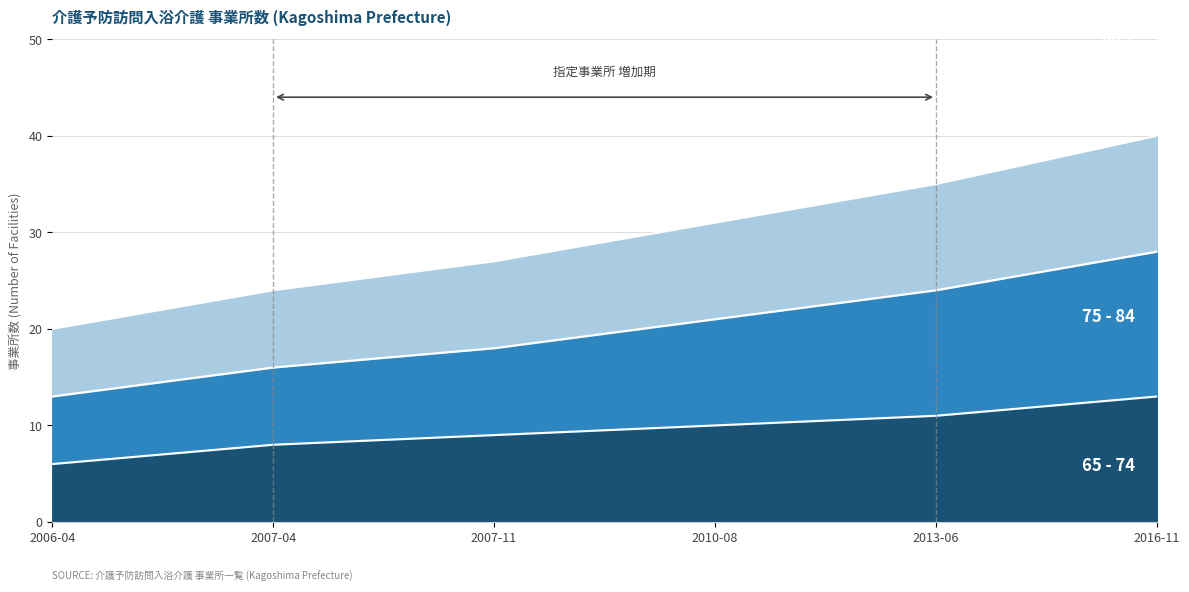

What is the total value across all series at 2010-08?

31